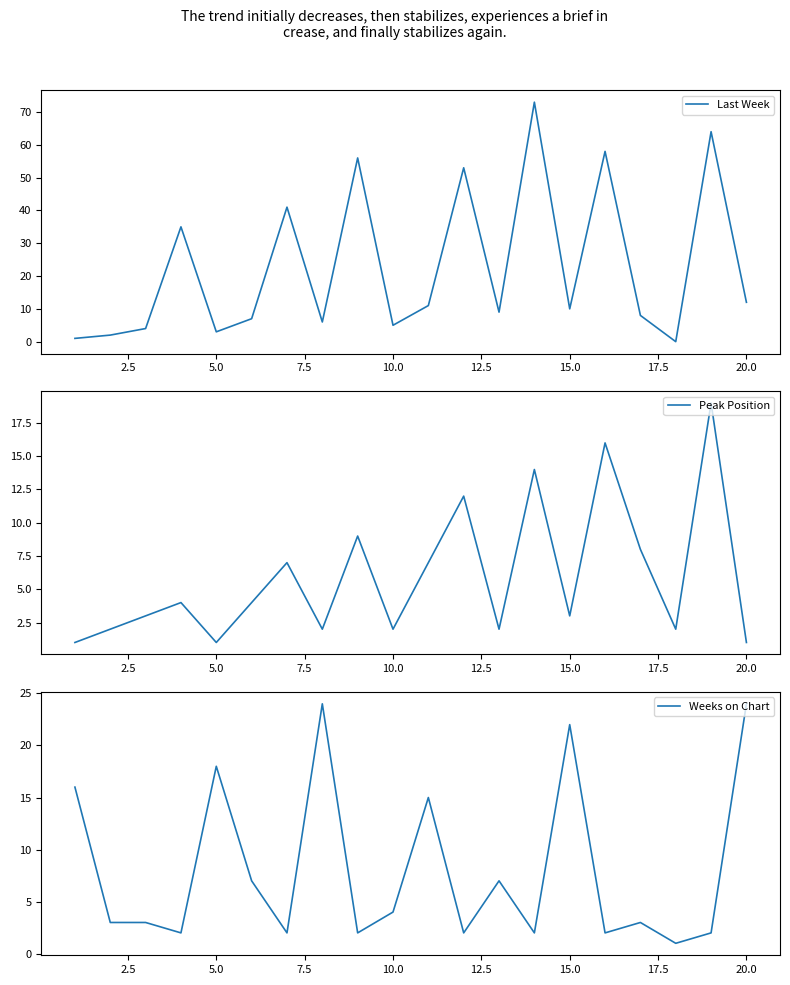

How many series are shown in this chart?

3